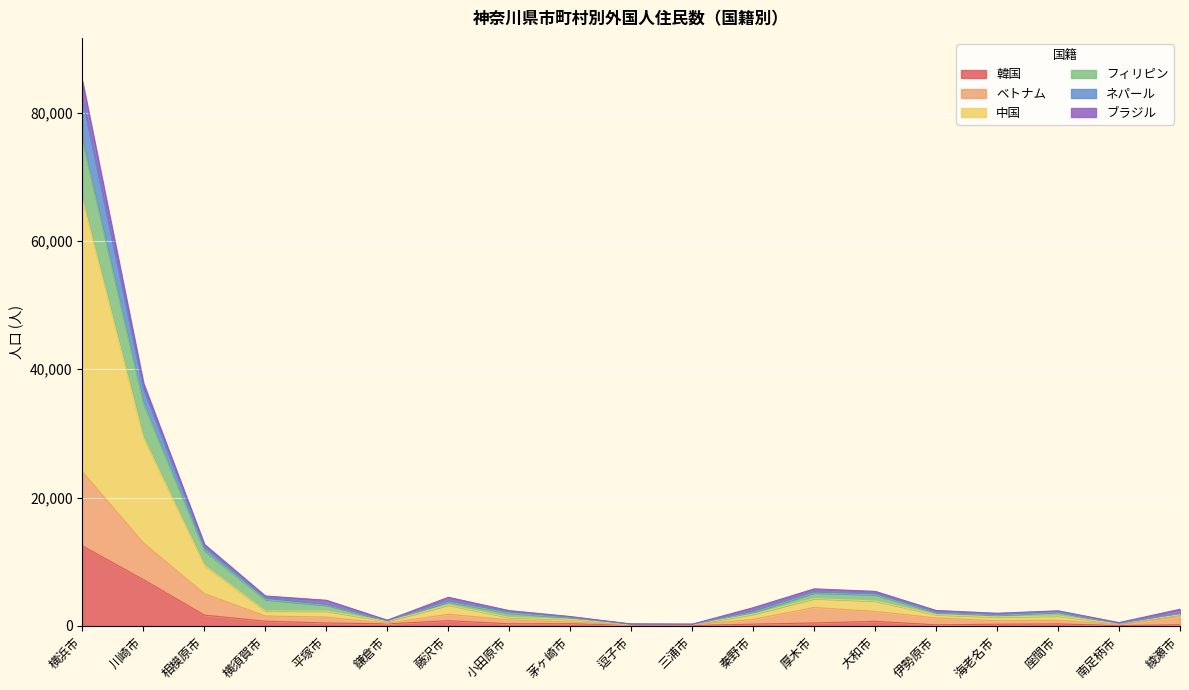

Which category has the highest value in the 韓国 series?

横浜市